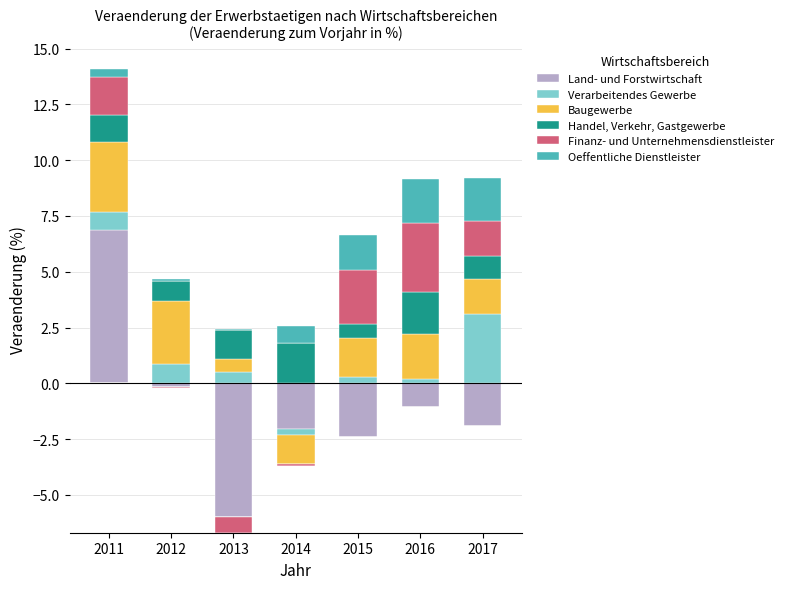

Which series has the largest range (max minus min)?

Land- und Forstwirtschaft